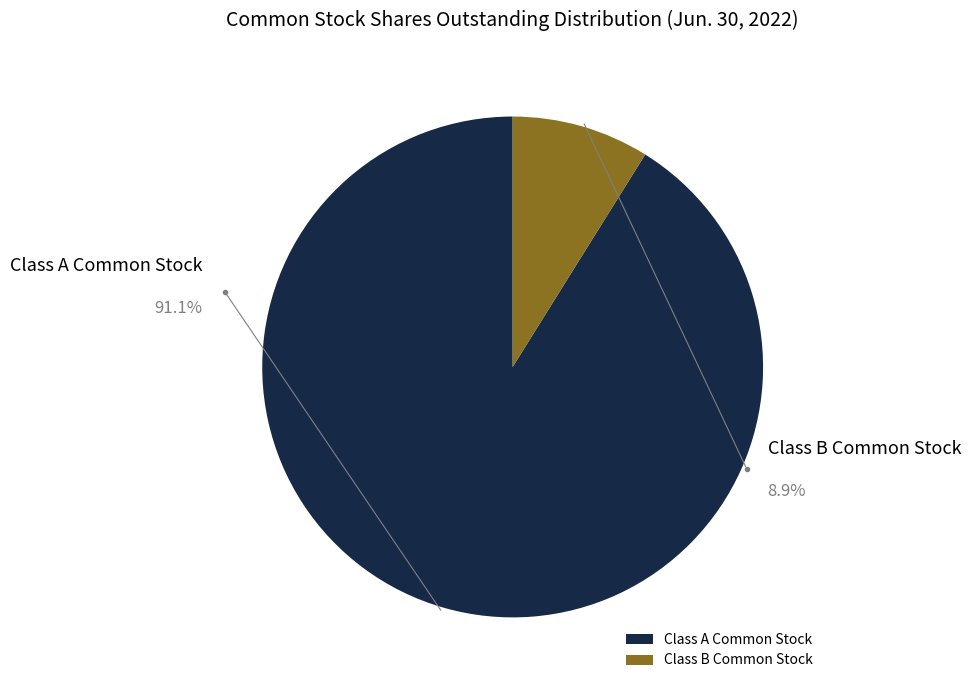

True or false: Class B Common Stock shares outstanding accounts for 16% of the total.

False